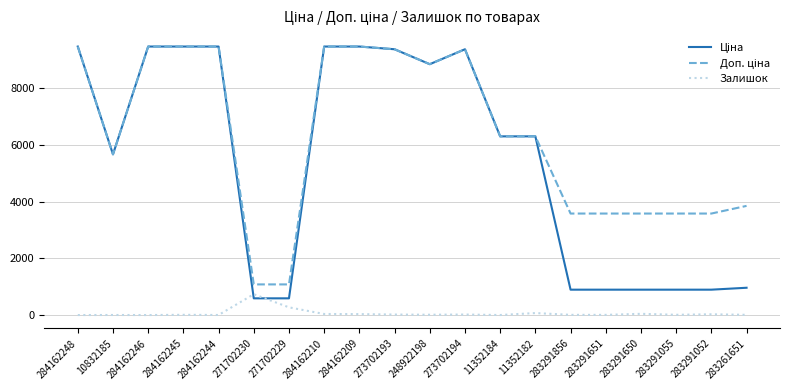

The value of Залишок at 271702229 is 272.0. True or false?

True